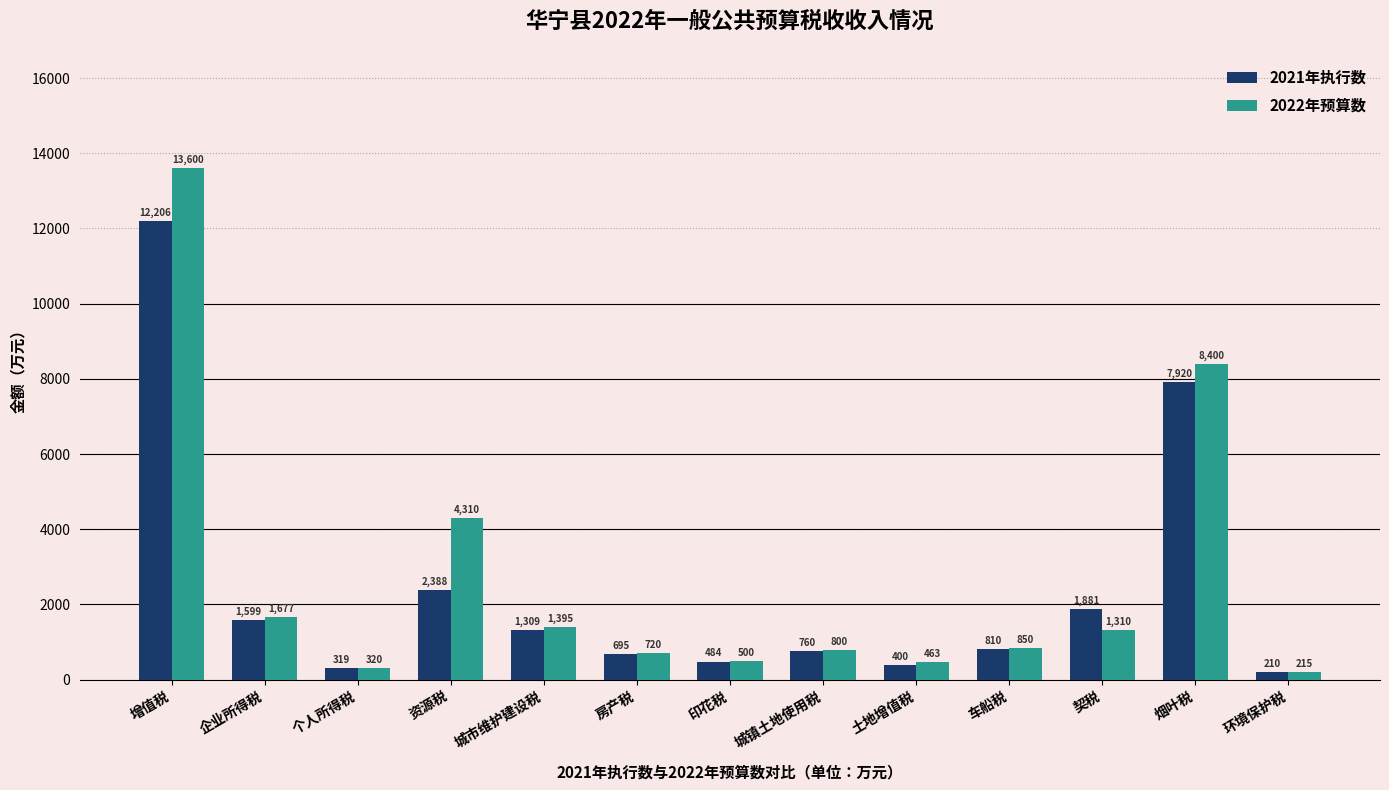

The value of 2021年执行数 at 房产税 is 695. True or false?

True